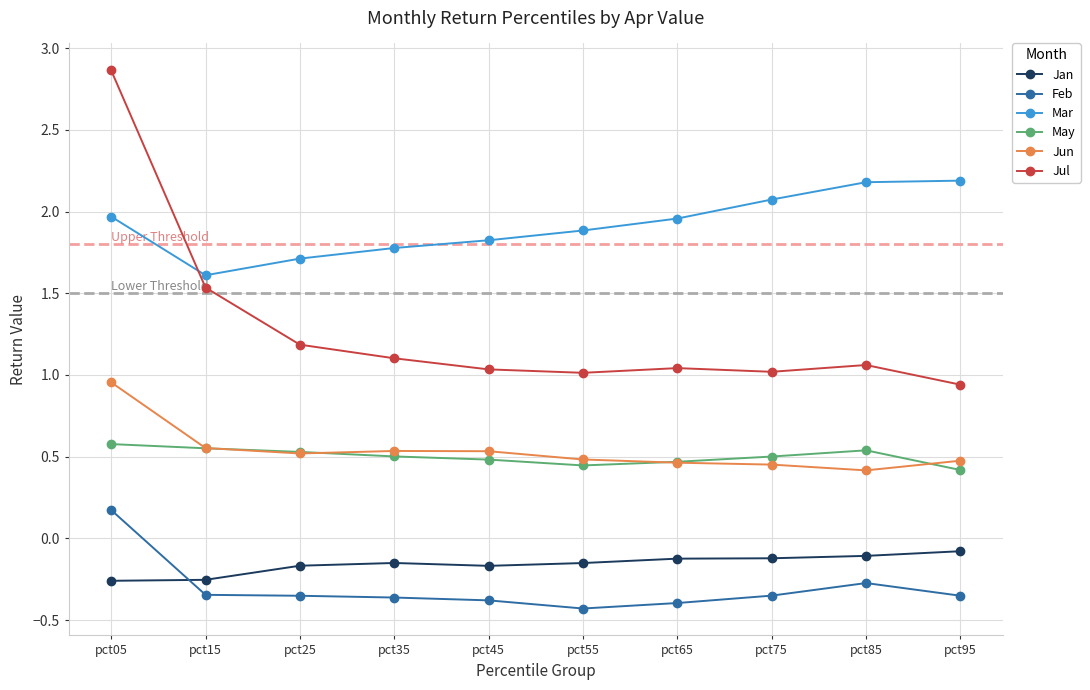

What is the spread (max minus min) of values at pct55?

2.3